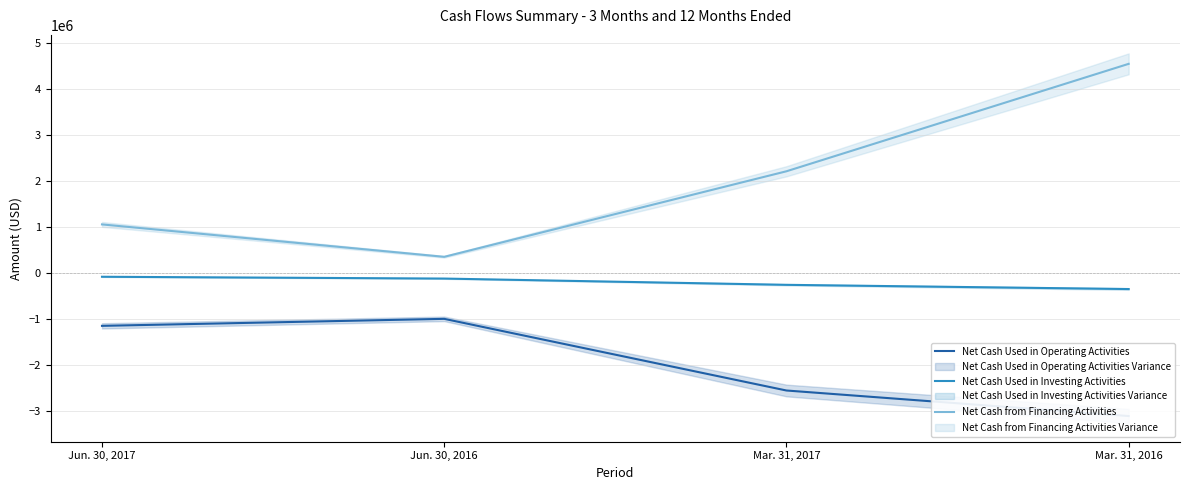

At which label is Net Cash from Financing Activities closest to 2456408?

Mar. 31, 2017